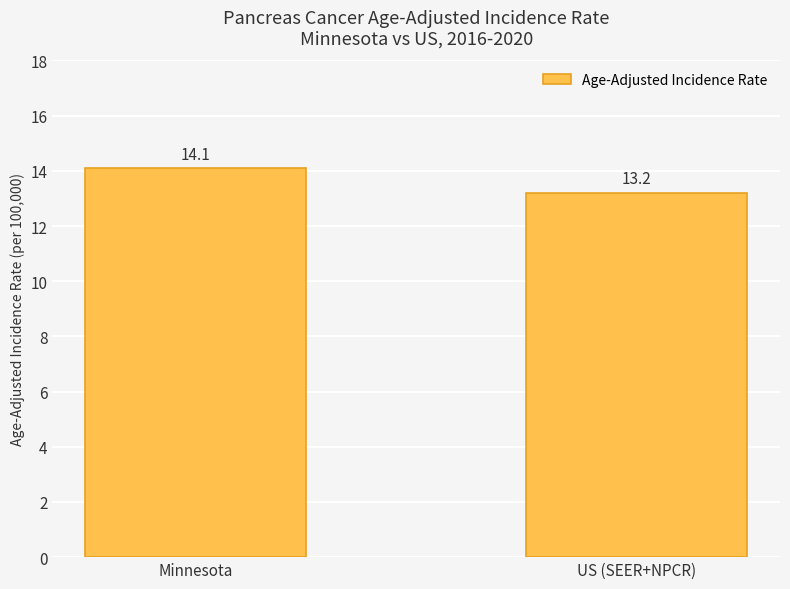

Reading left to right, what are all the values shown in this chart?

Minnesota=14.1	US (SEER+NPCR)=13.2